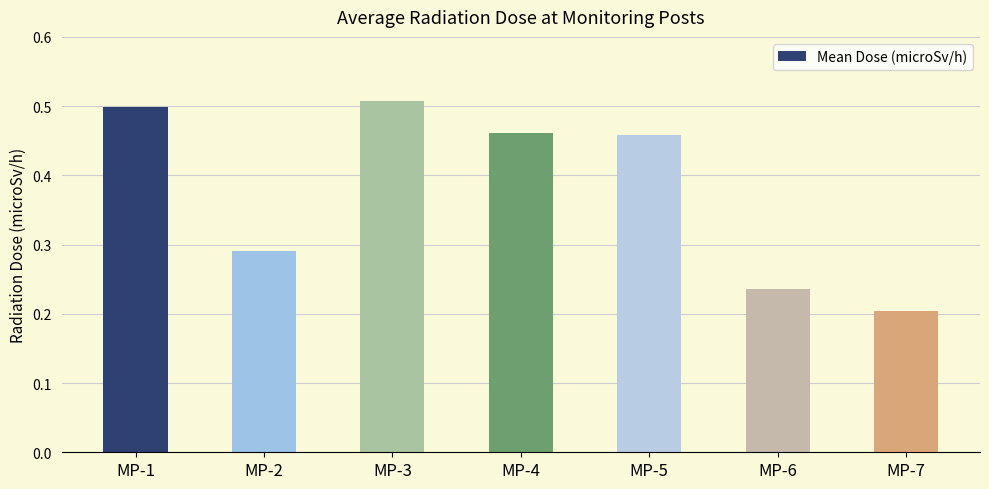

What is the sum of the values at MP-6 and MP-5?

0.7